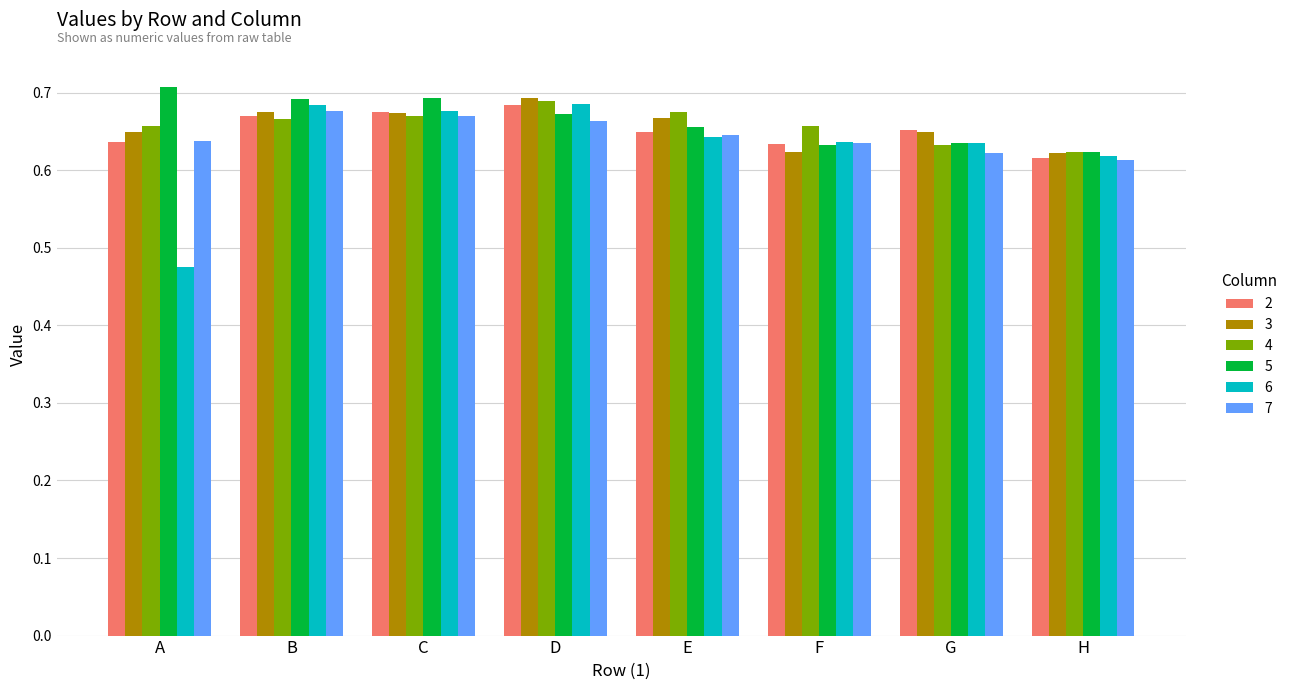

At how many categories does at least one series exceed 0?

8